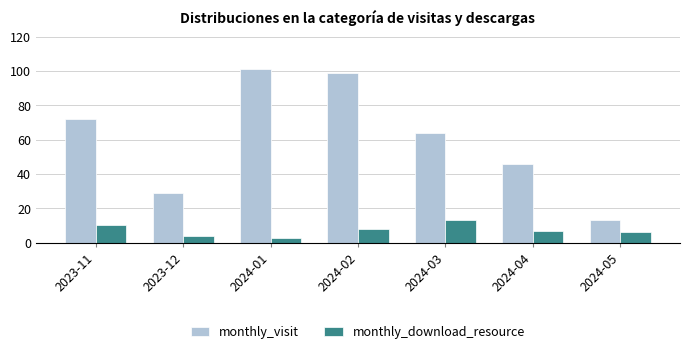

Which category has the lowest value in the monthly_download_resource series?

2024-01